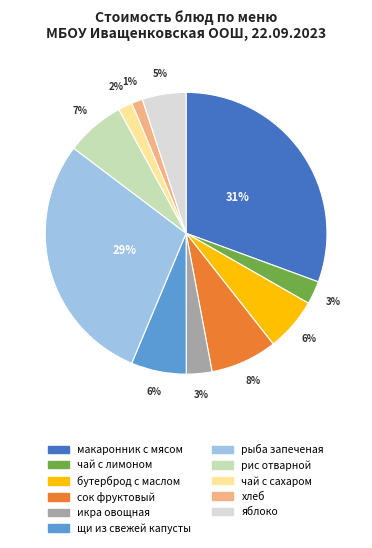

What is the largest slice in the pie chart?

макаронник с мясом